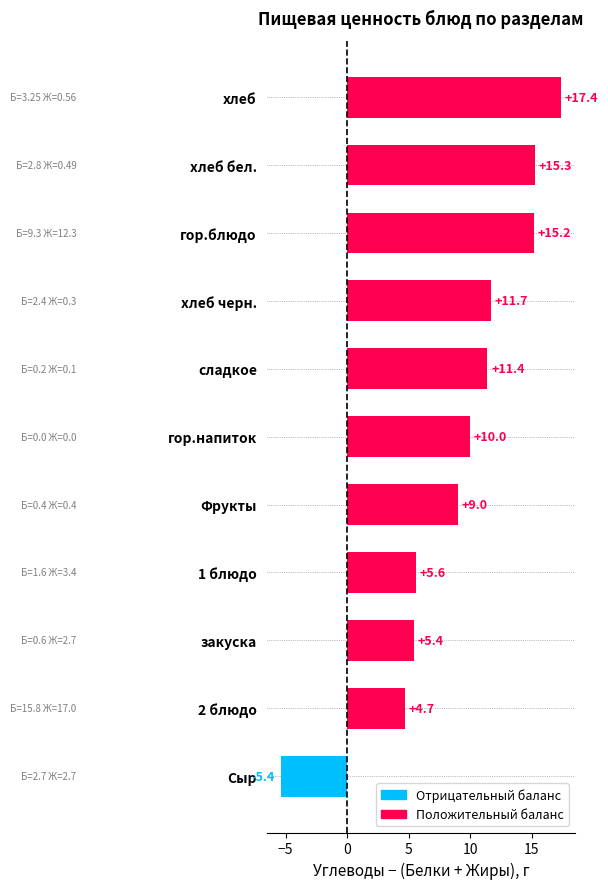

Is it true that the value at хлеб черн. is 19.1?

False